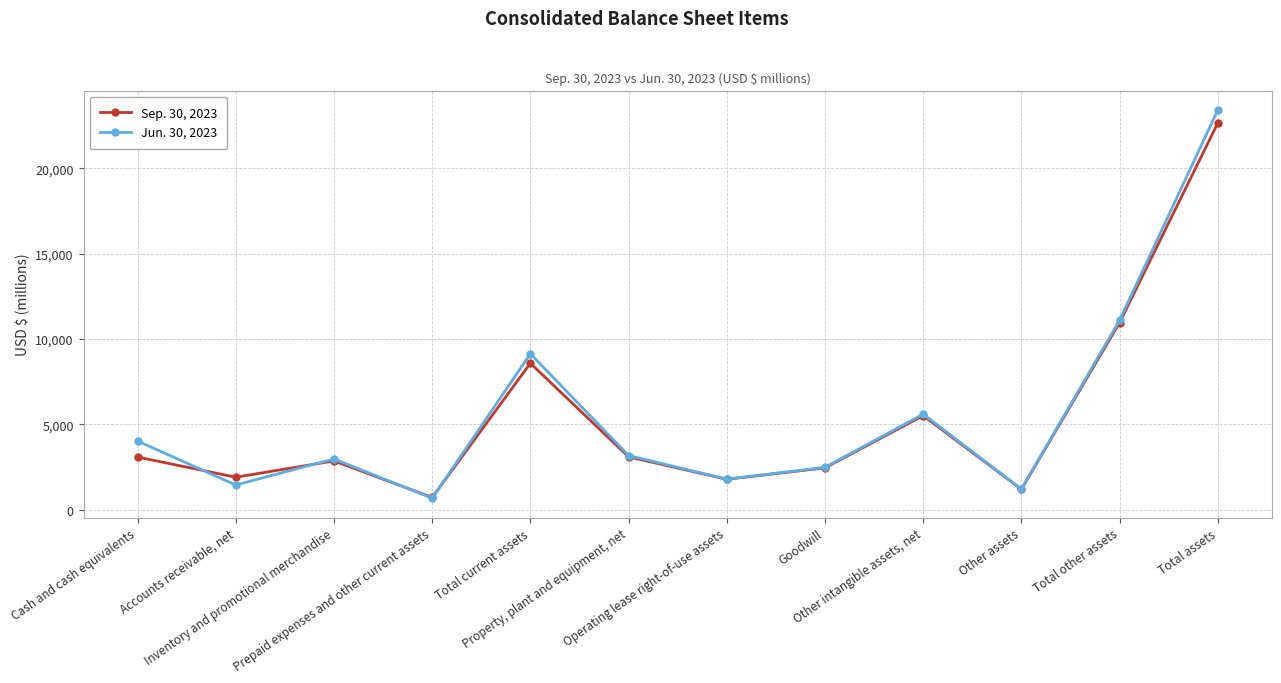

List the labels in order of Jun. 30, 2023 value, smallest first.

Prepaid expenses and other current assets, Other assets, Accounts receivable, net, Operating lease right-of-use assets, Goodwill, Inventory and promotional merchandise, Property, plant and equipment, net, Cash and cash equivalents, Other intangible assets, net, Total current assets, Total other assets, Total assets